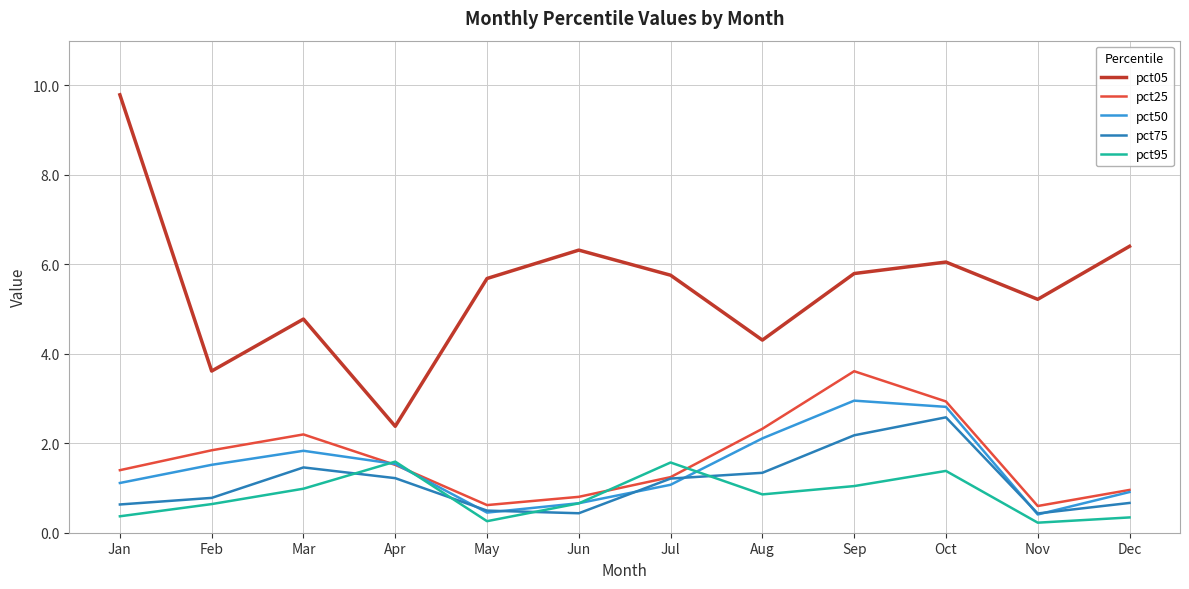

The value of pct05 at Nov is 2.4. True or false?

False